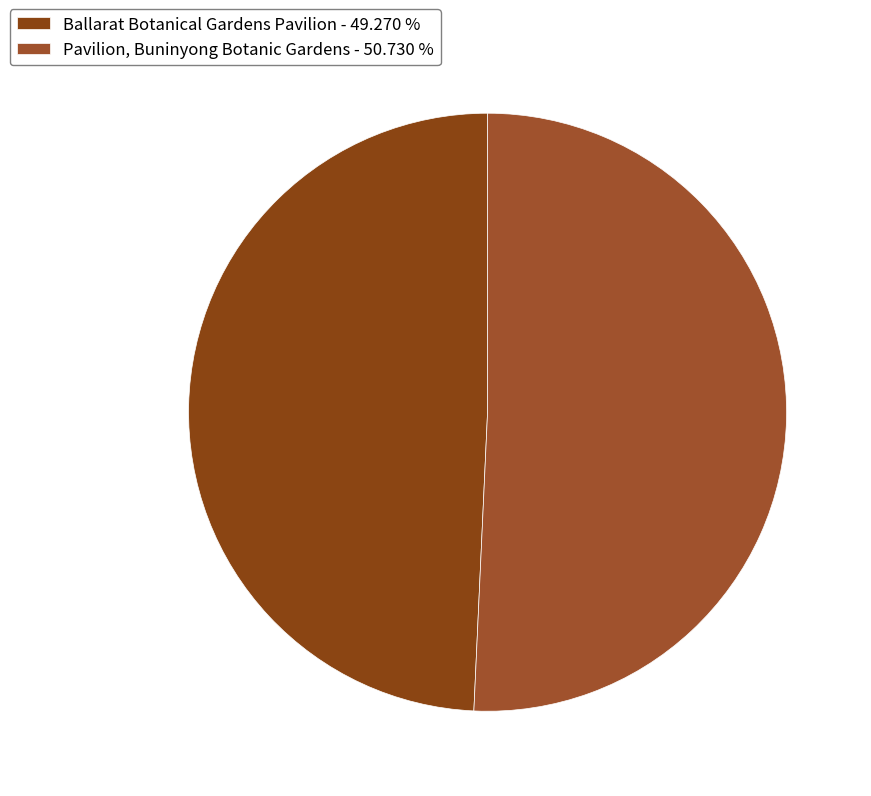

Rank the categories by value from highest to lowest.

Pavilion, Buninyong Botanic Gardens, Ballarat Botanical Gardens Pavilion